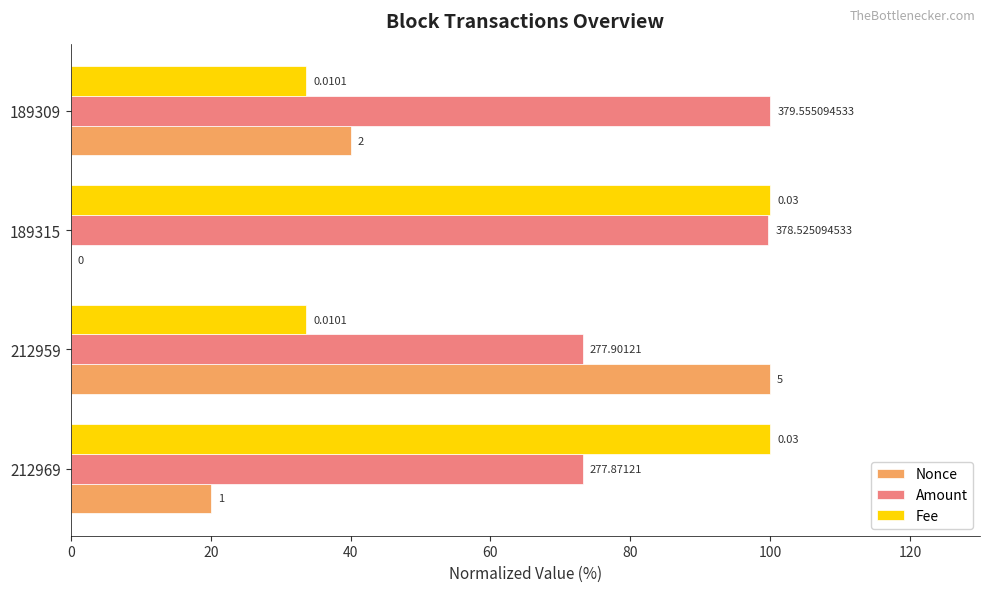

Reading right to left, transcribe all the data shown in this chart.

Nonce: 40.0	0.0	100.0	20.0
Amount: 100.0	99.7	73.2	73.2
Fee: 33.7	100.0	33.7	100.0